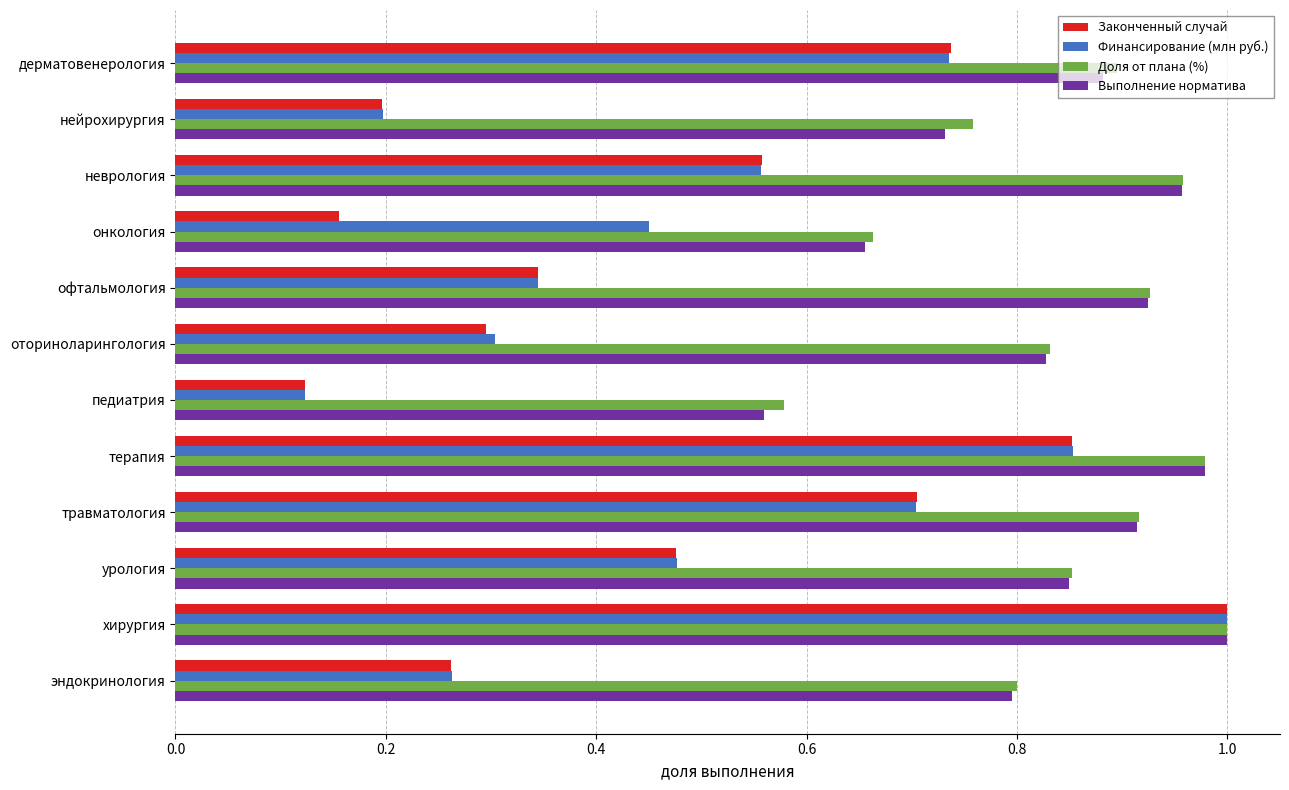

What are all the series names shown in the legend?

Законченный случай, Финансирование (млн руб.), Доля от плана (%), Выполнение норматива